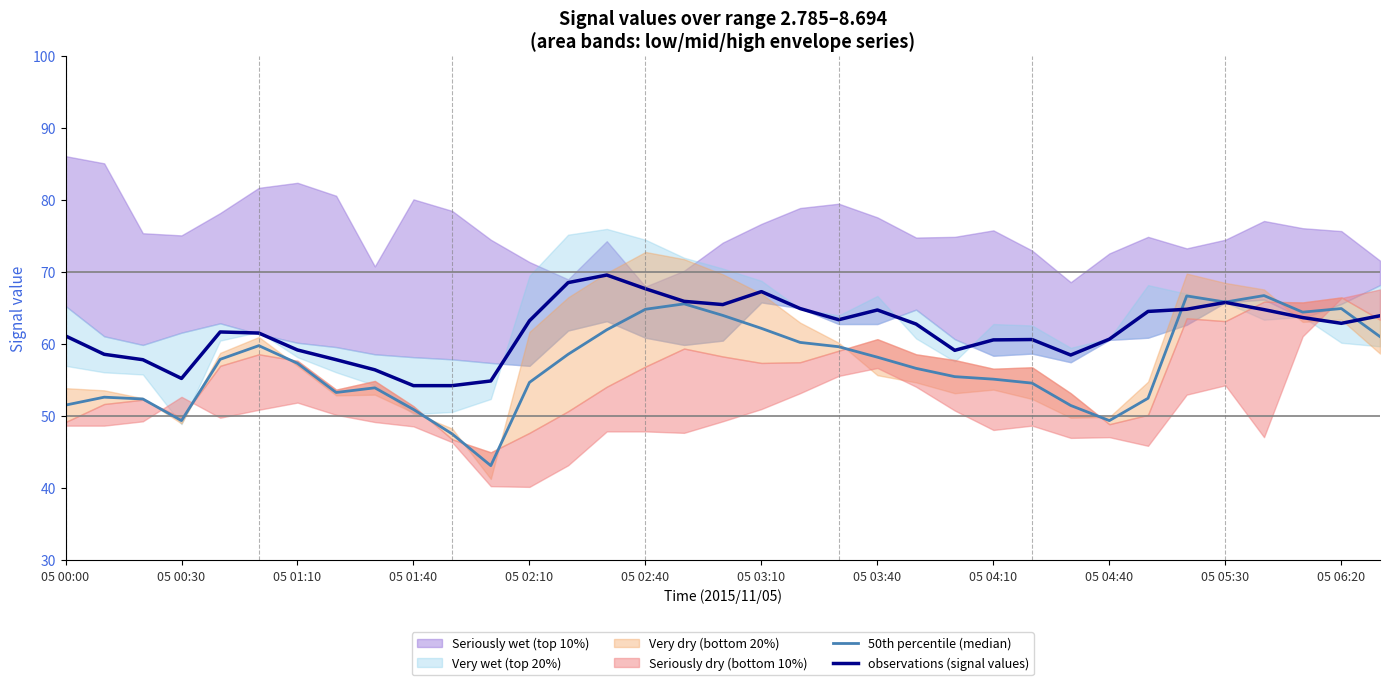

Is it true that observations (signal values) equals 16.2 at 05 04:10?

False